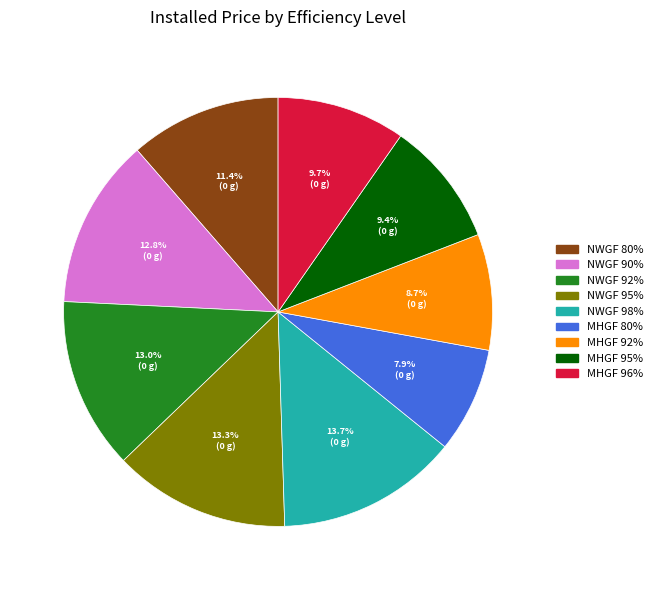

Is there a majority slice in this chart?

No